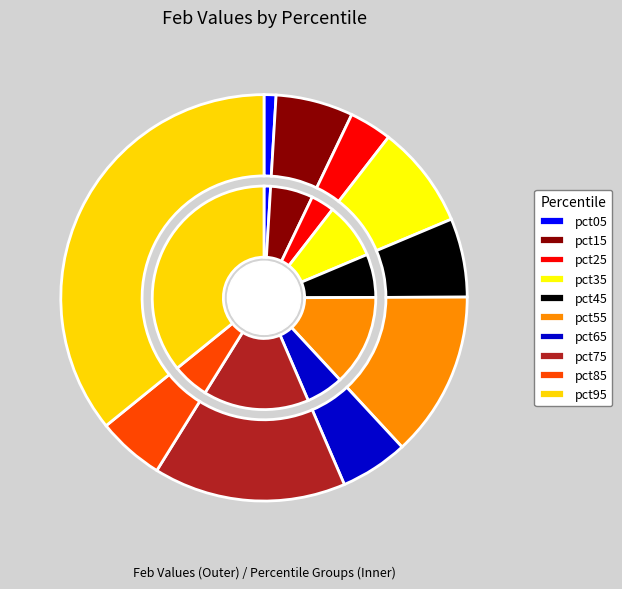

How much of the chart is everything except pct85?

94.7%